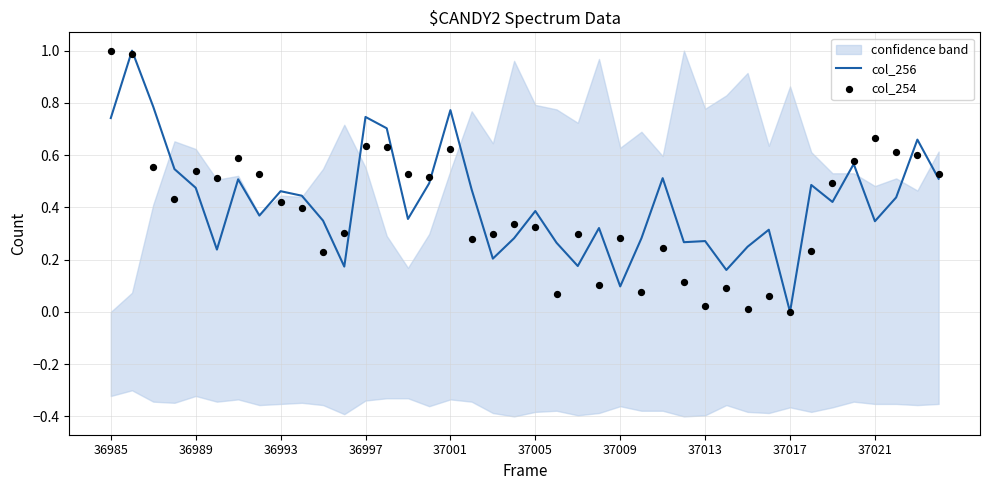

The col_256 series shows 0.1 at 36993. True or false?

False